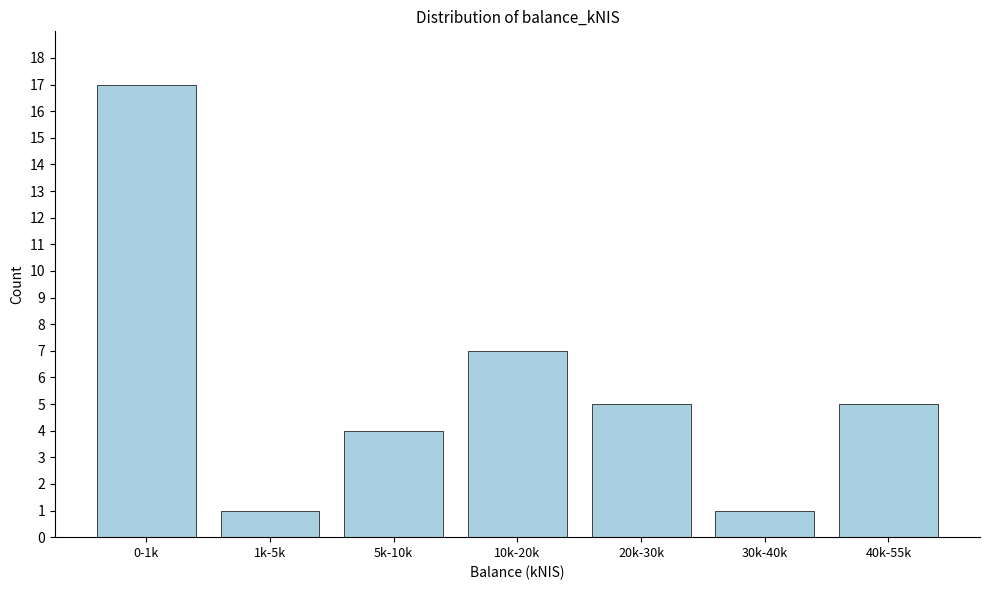

Reading left to right, list all the values displayed in this chart.

0-1k=17	1k-5k=1	5k-10k=4	10k-20k=7	20k-30k=5	30k-40k=1	40k-55k=5